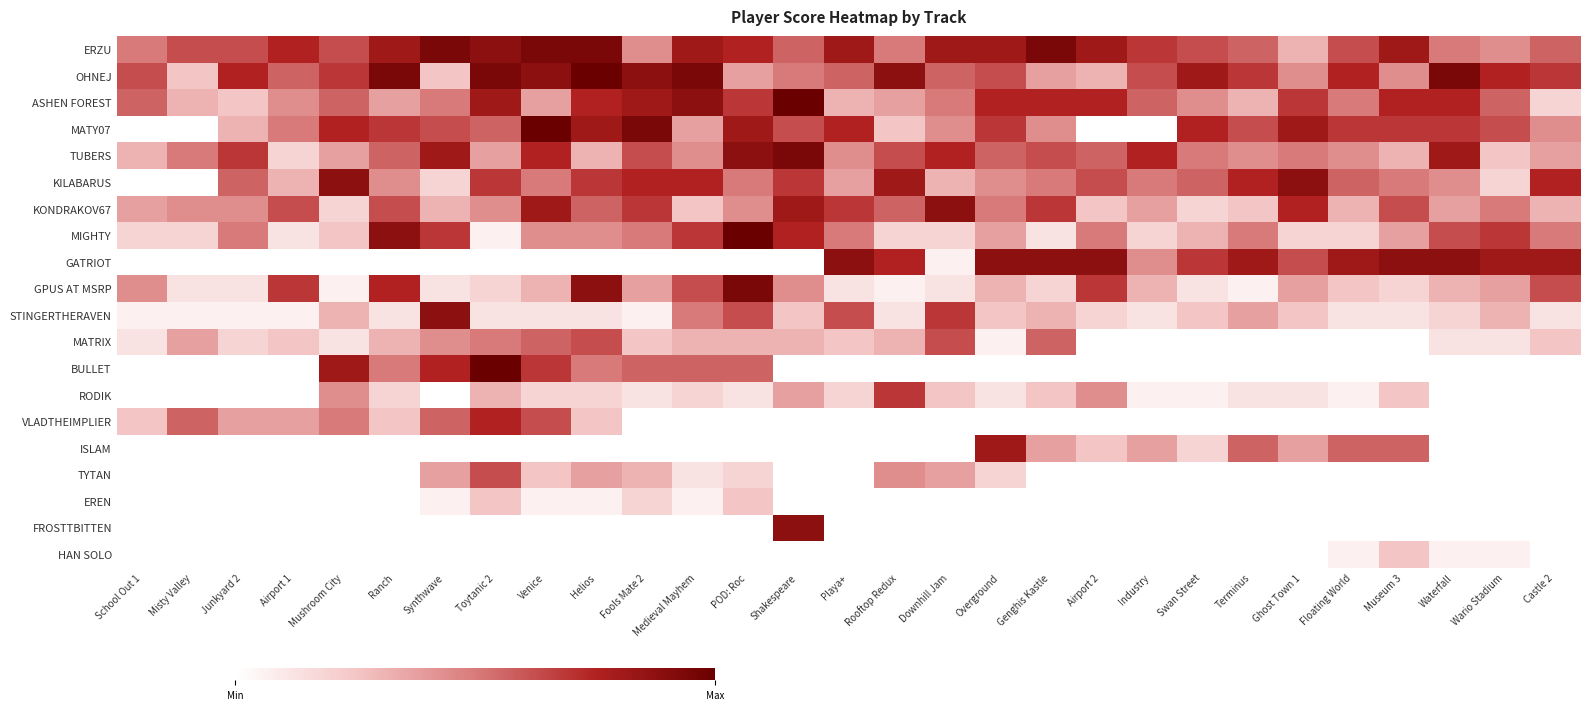

What is the total value across all series at Ghost Town 1?

101